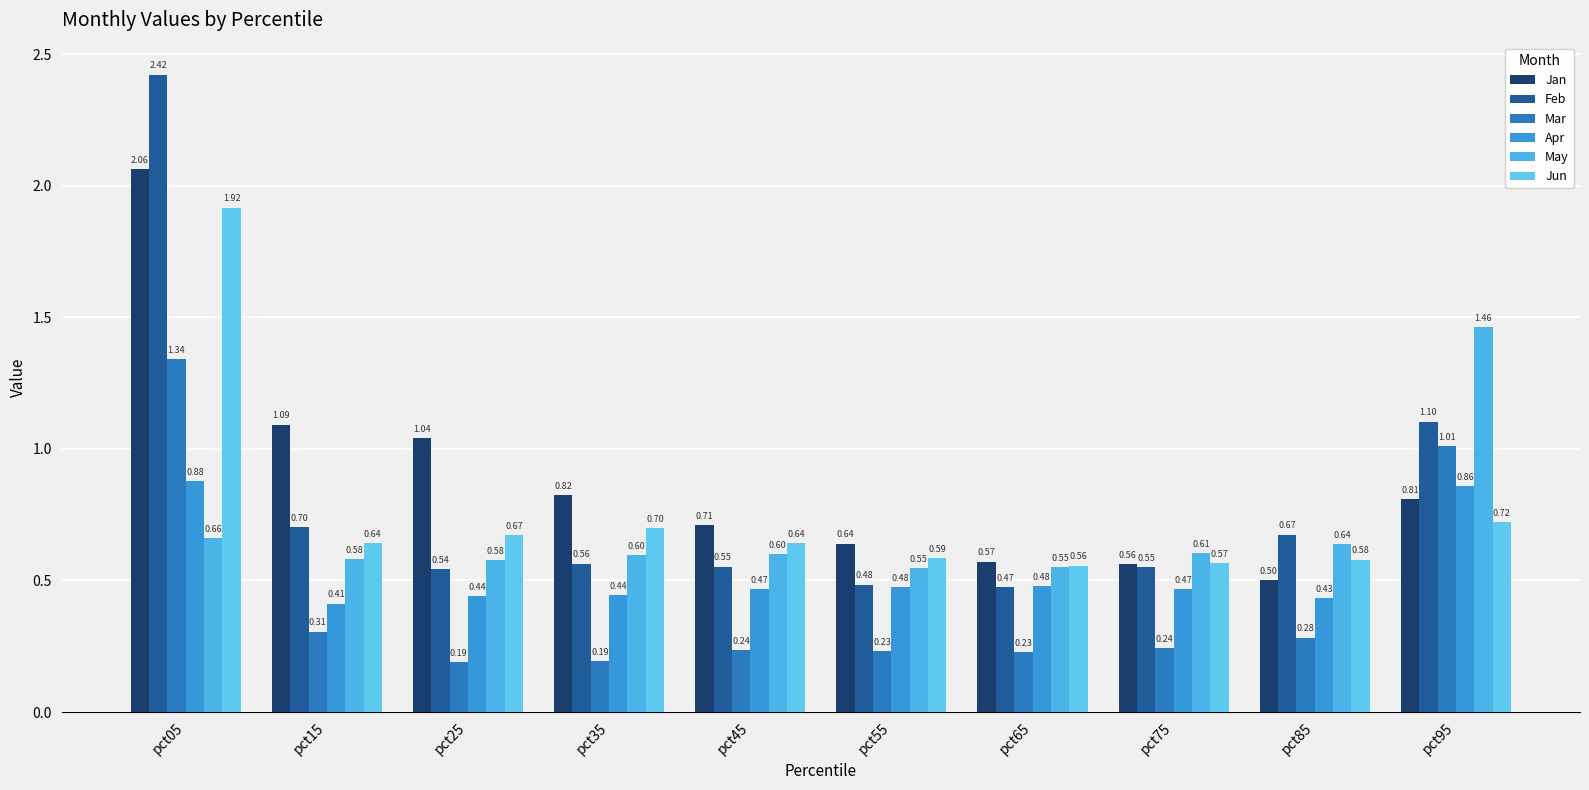

How many groups of bars are there?

10